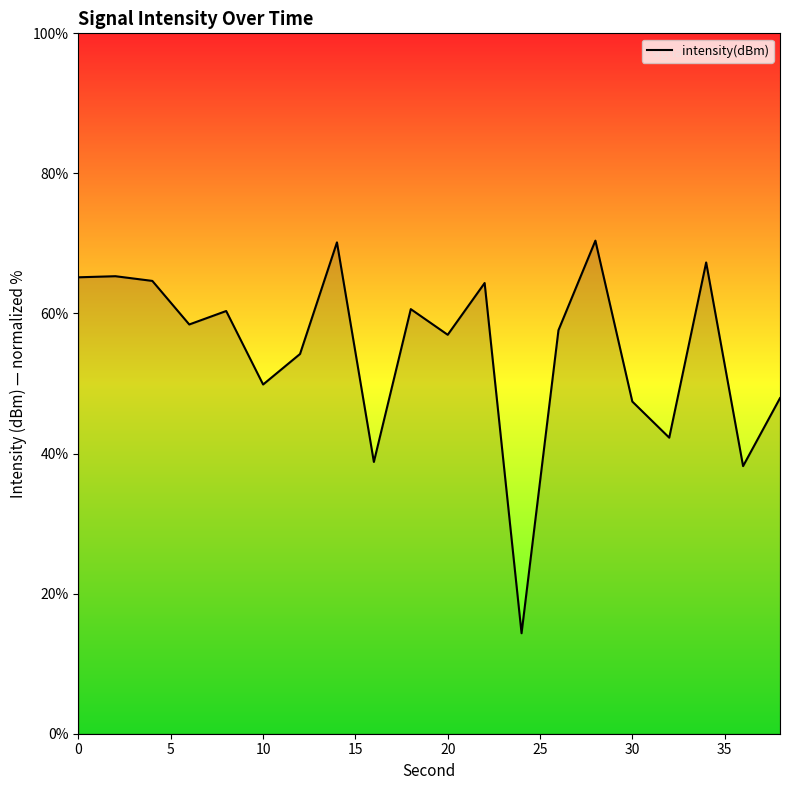

What is the minimum value shown in the chart?

14.3